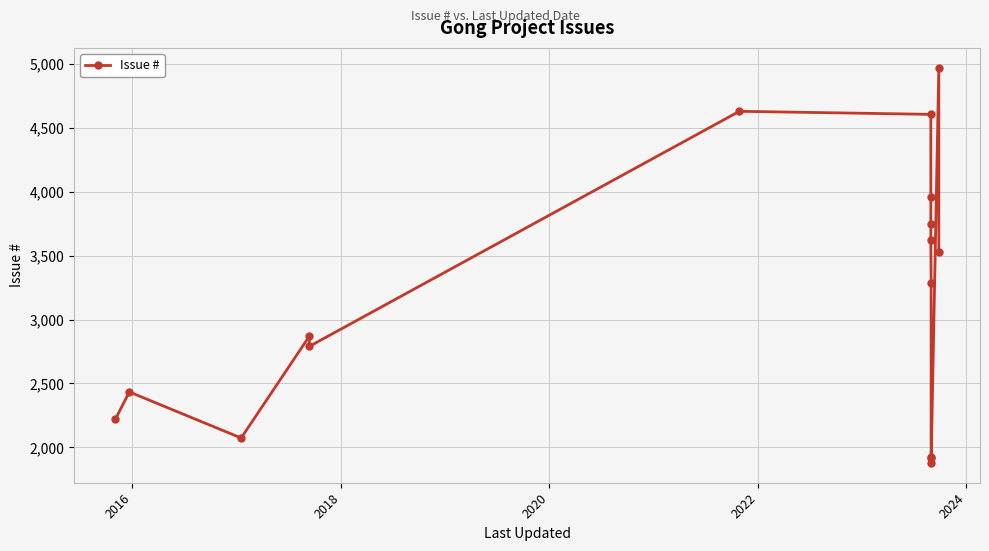

What is the difference between the maximum and second lowest values?

3051